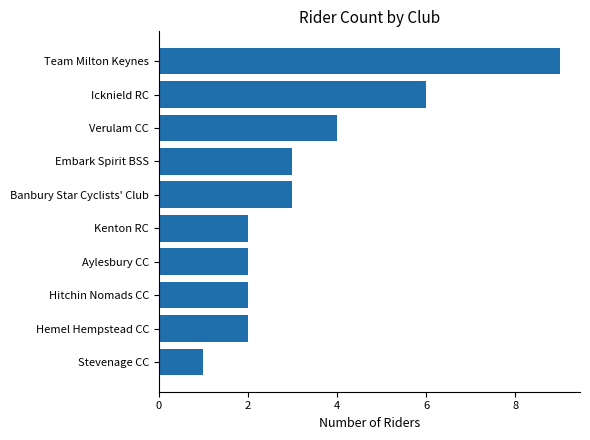

How many values are below 3?

5